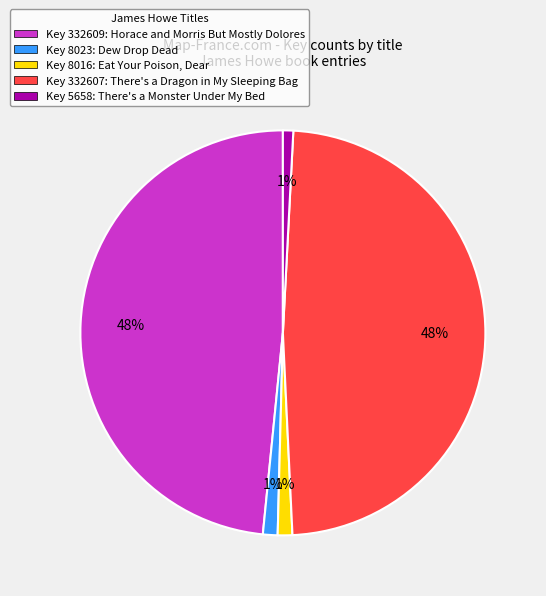

What percentage is the Key 5658: There's a Monster Under My Bed slice, to the nearest percent?

1%